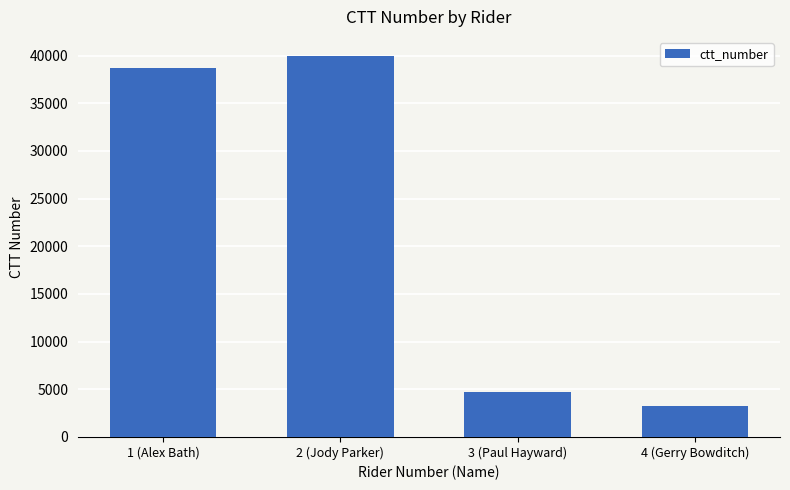

What is the label of the 3rd bar from the right?

2 (Jody Parker)